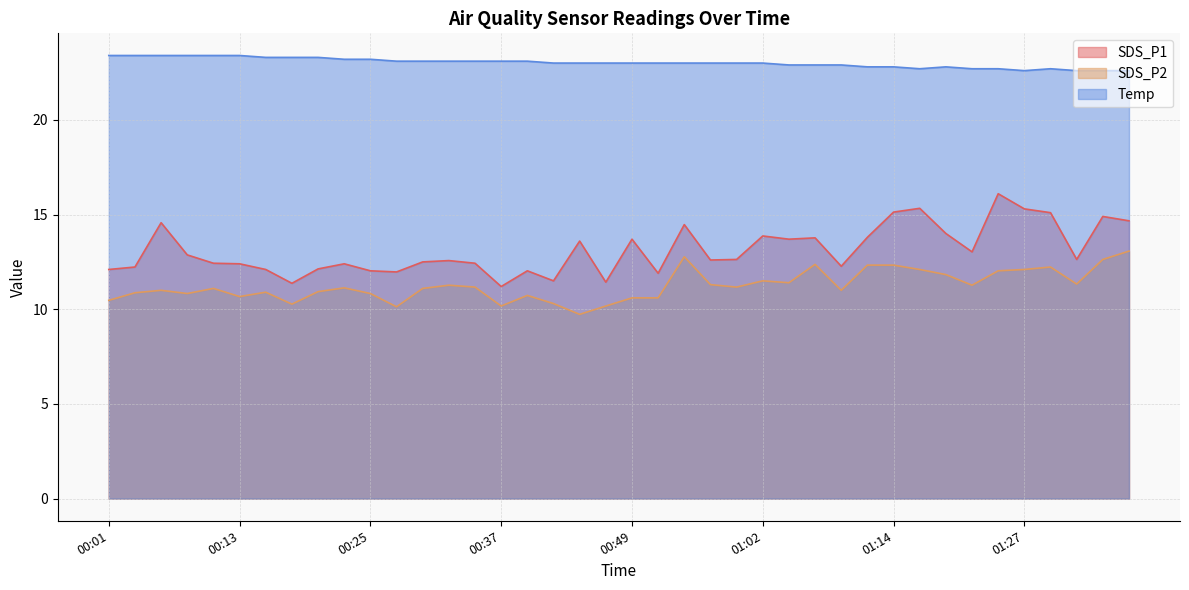

Rank the series by their average value, from highest to lowest.

Temp, SDS_P1, SDS_P2